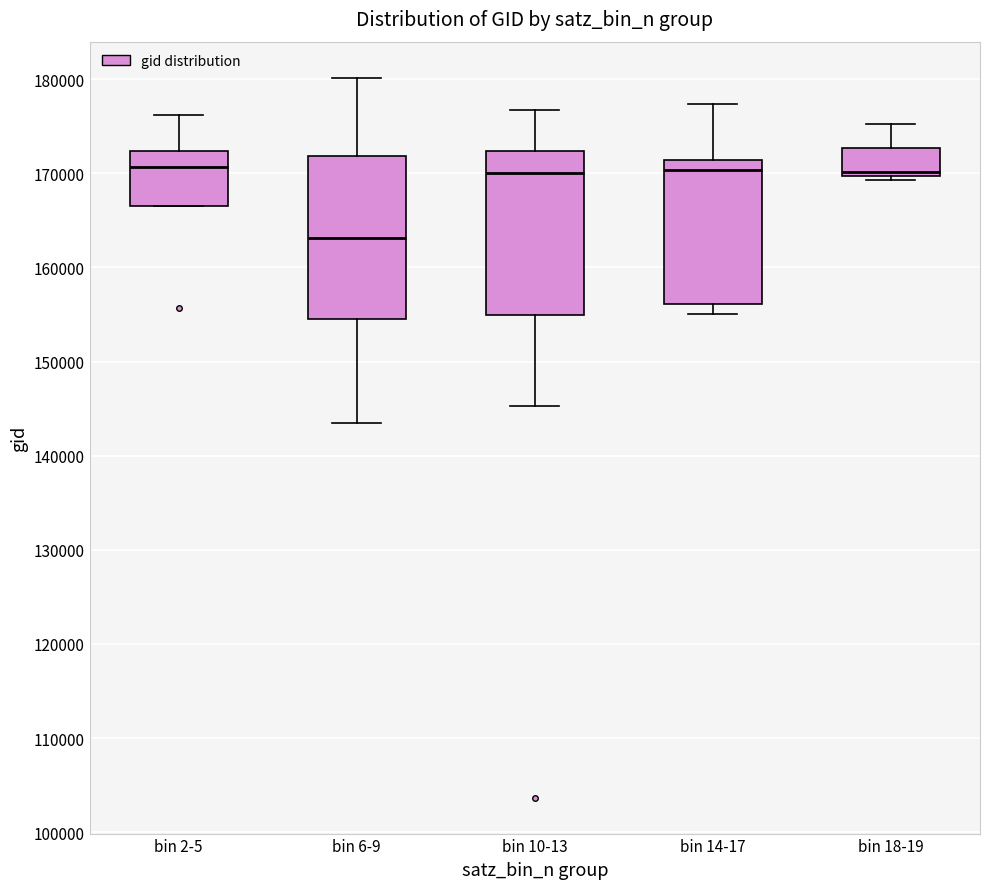

Where is the lower edge of the box for bin 10-13 on the y-axis? The values are not printed on the chart, so give them approximately, as read against the axis.

155000